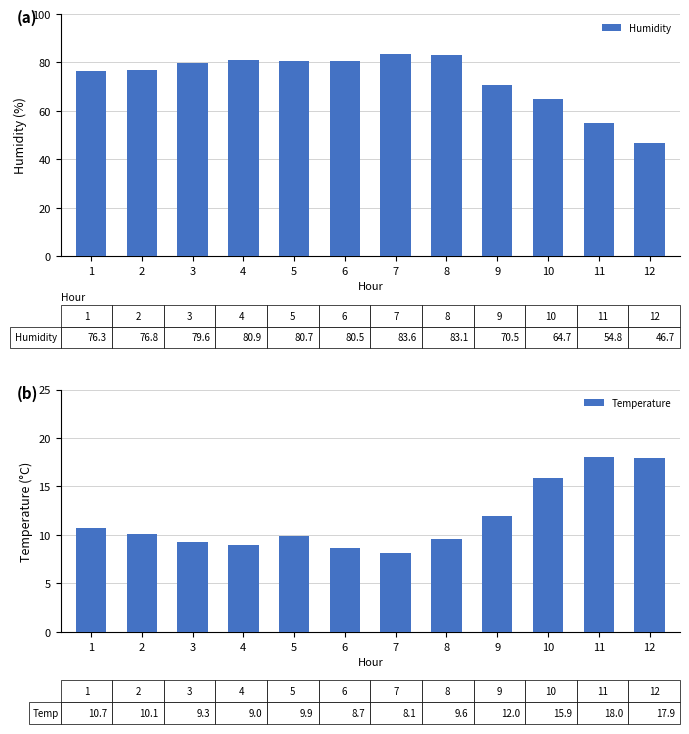

At which category does the chart reach its minimum across all series?

7